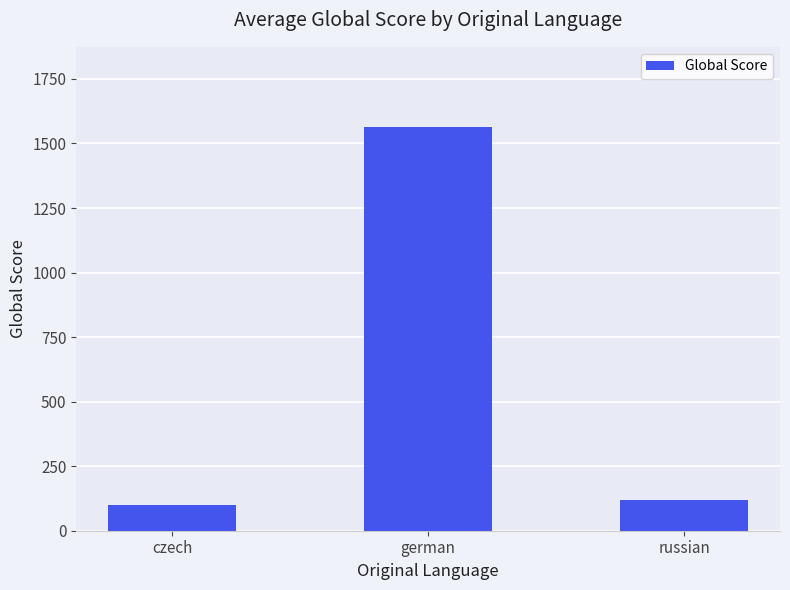

What is the approximate value at russian?

119.2